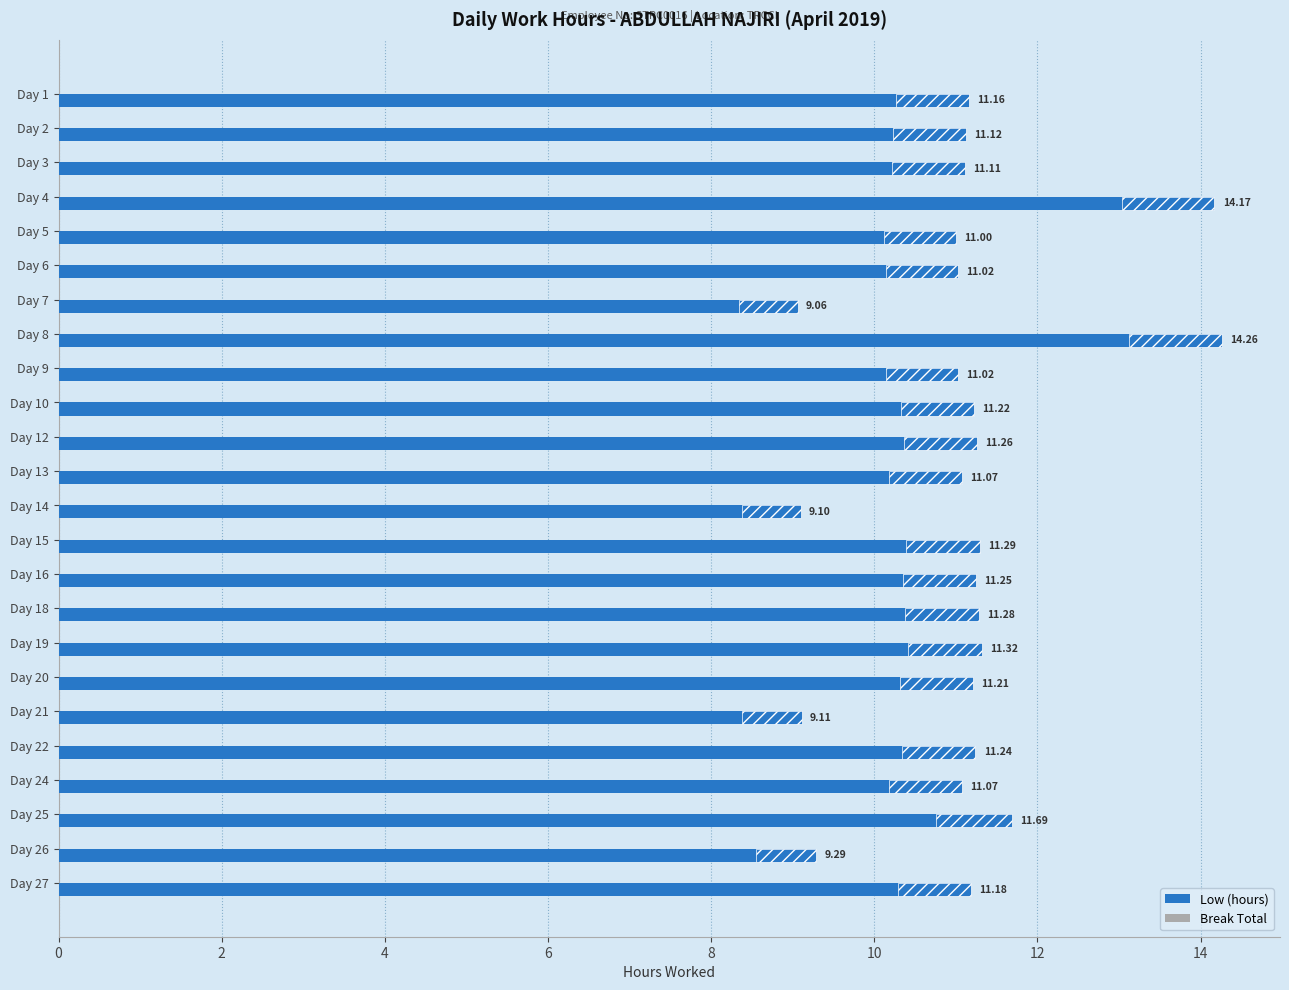

What is the maximum value shown in the chart?

14.3